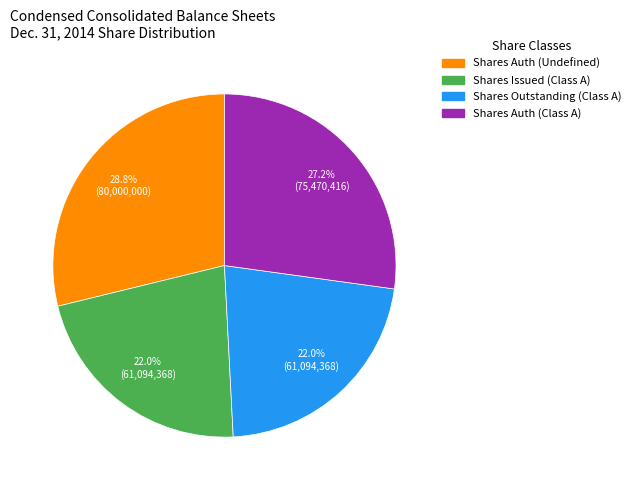

To the nearest percent, what is the difference between the largest and smallest slice percentages?

7%